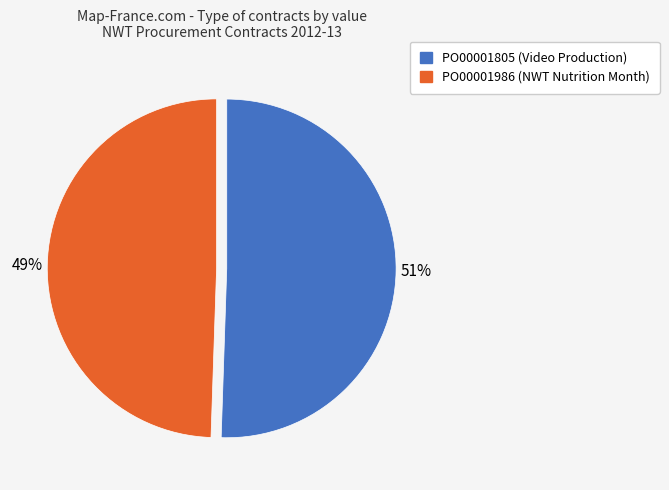

Combined, do PO00001986 and PO00001805 account for over 50%?

Yes